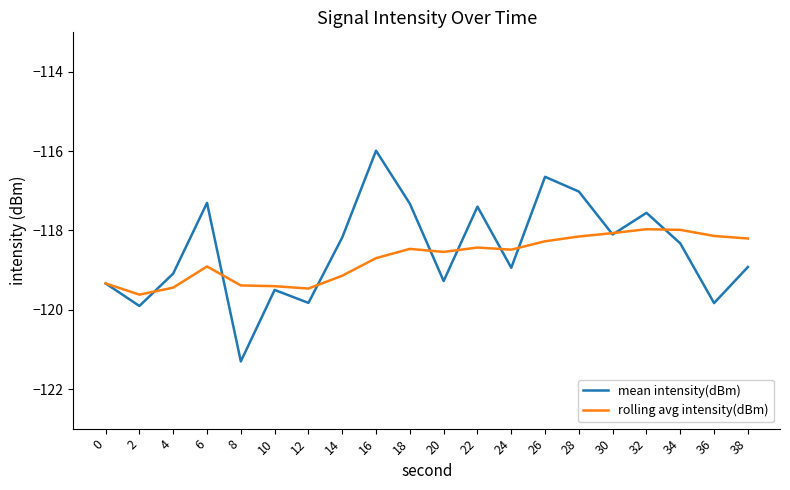

What is the sum of all rolling avg intensity(dBm) values?

-2374.1